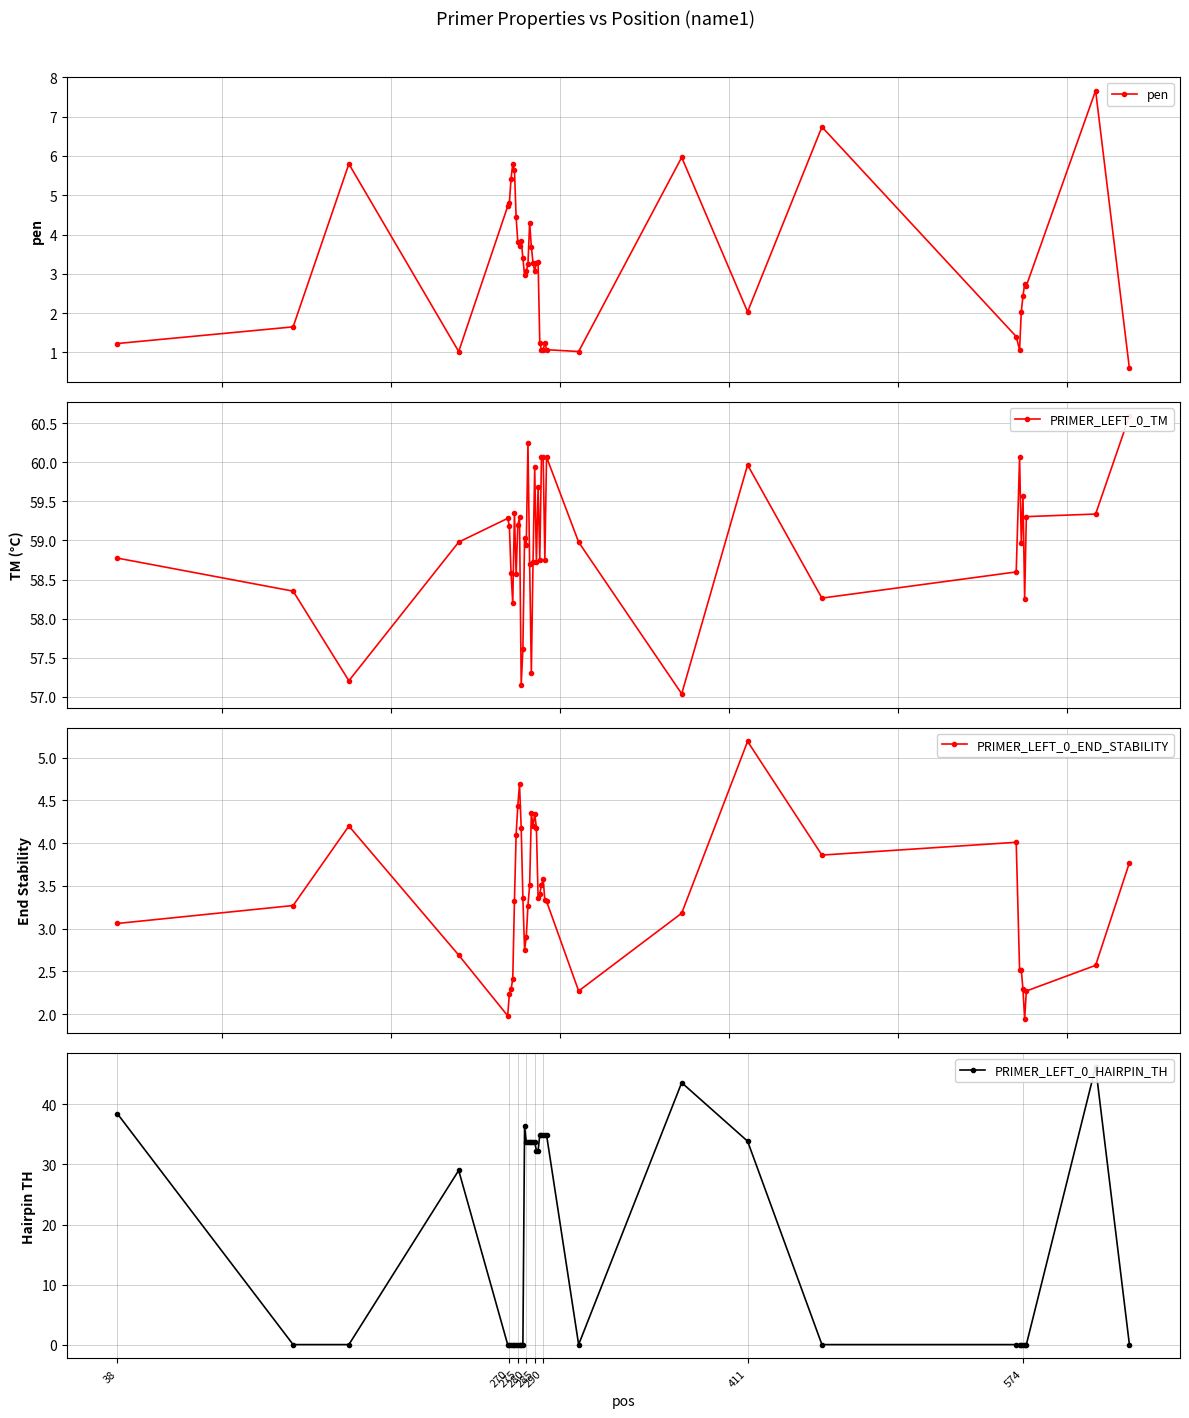

Is this an area chart (filled region under the line)?

No